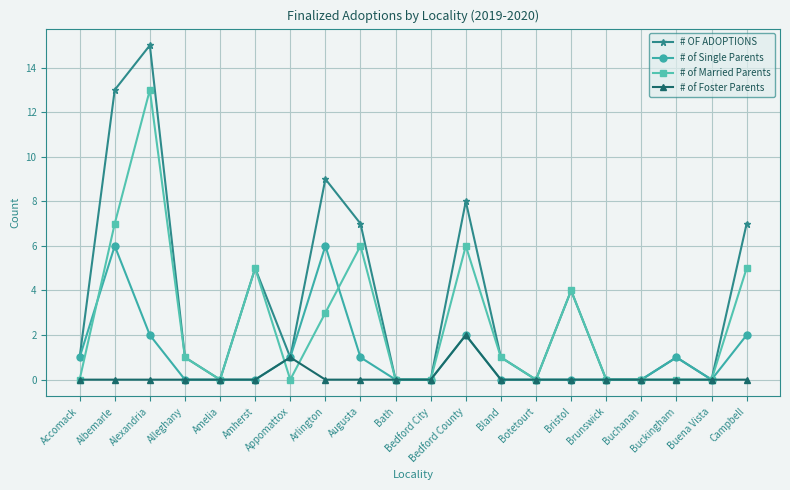

Which series has the largest range (max minus min)?

# OF ADOPTIONS